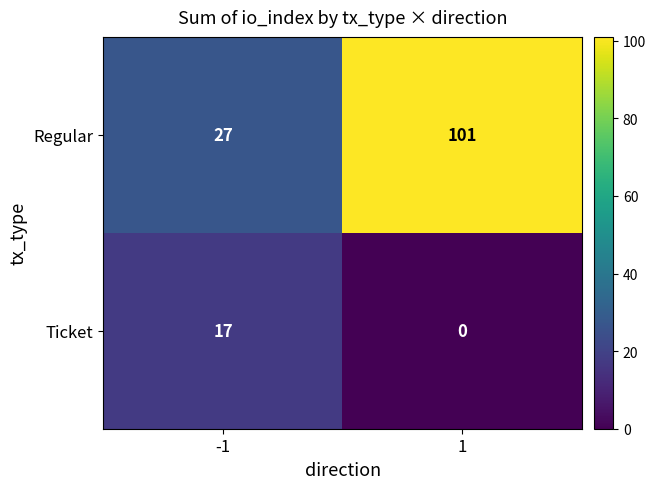

What is the approximate value of Regular at 1, to the nearest 10?

100